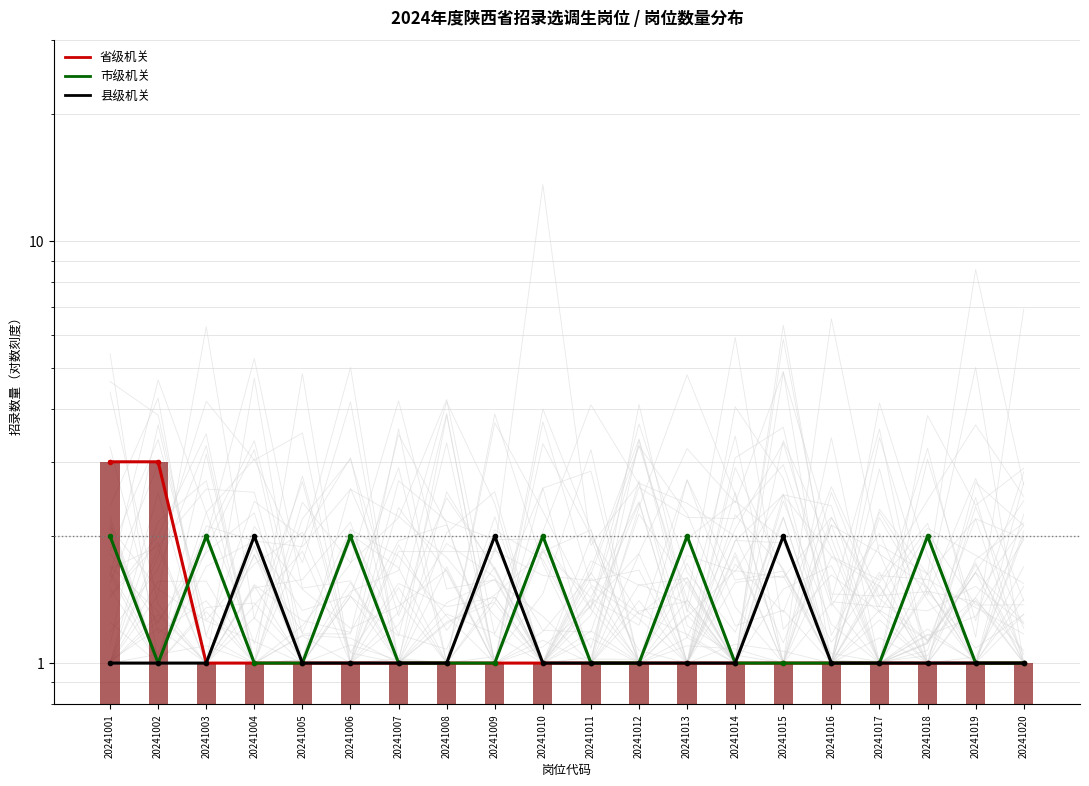

What is the greatest value displayed?

3